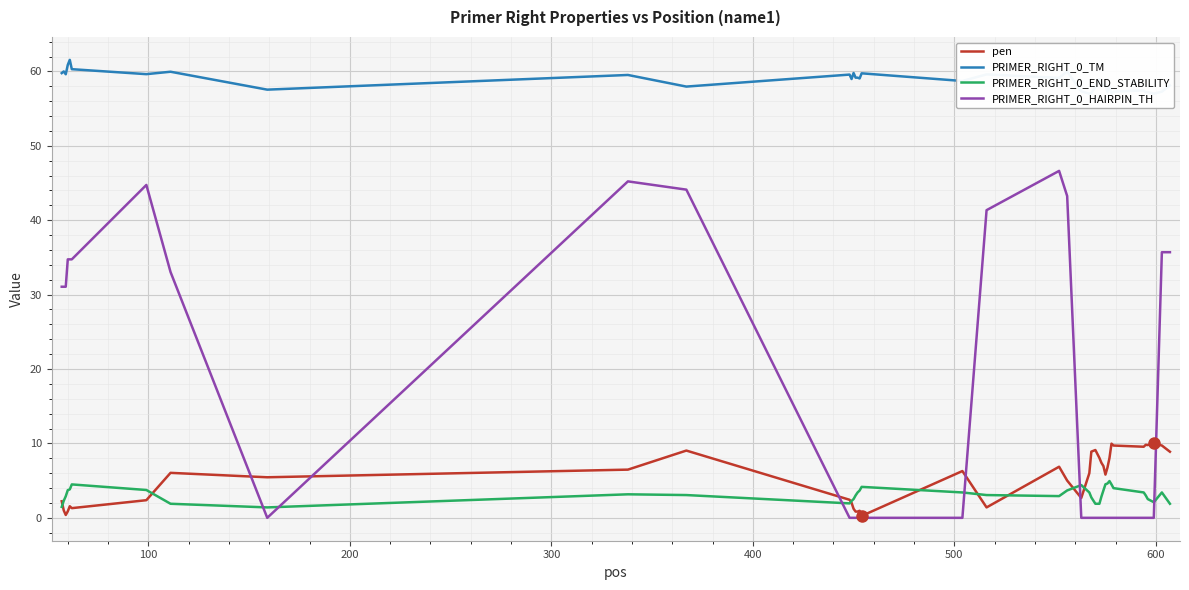

Reading right to left, transcribe all the data shown in this chart.

pen: 8.9	9.7	10.0	9.8	9.8	9.6	9.7	10.0	8.0	6.8	5.8	6.9	7.4	8.1	9.1	8.9	6.0	2.7	5.0	6.9	1.4	6.3	0.3	0.9	0.8	0.8	1.2	2.0	2.4	9.0	6.5	5.5	6.0	2.4	1.3	1.6	0.9	0.4	1.0	2.2
PRIMER_RIGHT_0_TM: 58.1	57.3	57.0	57.2	57.2	57.4	57.3	57.0	58.0	57.2	58.2	58.0	58.6	58.9	57.9	57.1	57.0	57.3	60.0	59.1	59.6	58.7	59.7	59.1	59.2	59.2	59.8	59.0	59.6	58.0	59.5	57.5	60.0	59.6	60.3	61.6	60.9	59.6	60.0	59.8
PRIMER_RIGHT_0_END_STABILITY: 1.9	3.4	2.1	2.5	3.0	3.4	4.0	4.5	4.9	4.6	4.5	3.7	2.9	1.9	1.9	2.7	3.4	4.4	3.7	2.9	3.1	3.4	4.2	3.7	3.4	3.0	2.5	2.3	1.9	3.1	3.2	1.4	1.9	3.7	4.5	3.8	3.7	2.9	2.3	1.5
PRIMER_RIGHT_0_HAIRPIN_TH: 35.7	35.7	0.0	0.0	0.0	0.0	0.0	0.0	0.0	0.0	0.0	0.0	0.0	0.0	0.0	0.0	0.0	0.0	43.2	46.6	41.4	0.0	0.0	0.0	0.0	0.0	0.0	0.0	0.0	44.1	45.2	0.0	33.0	44.7	34.7	34.7	34.7	31.1	31.1	31.1